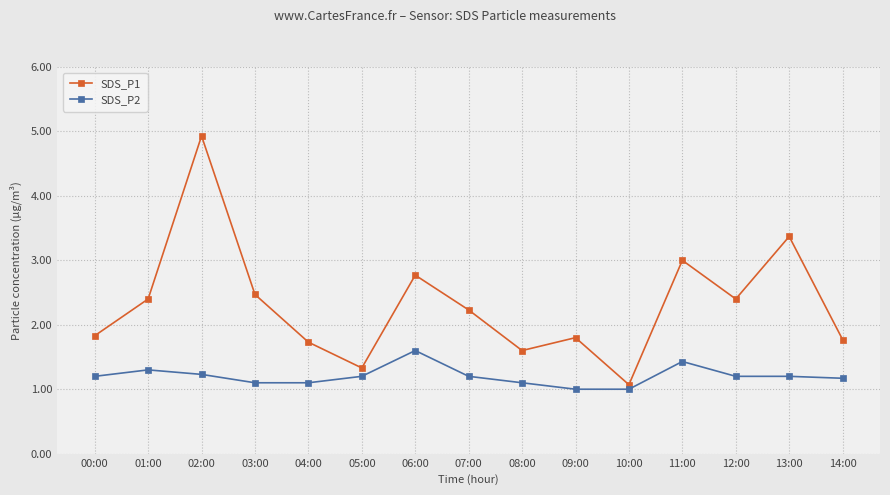

Where is SDS_P1 nearest to the value 3?

11:00